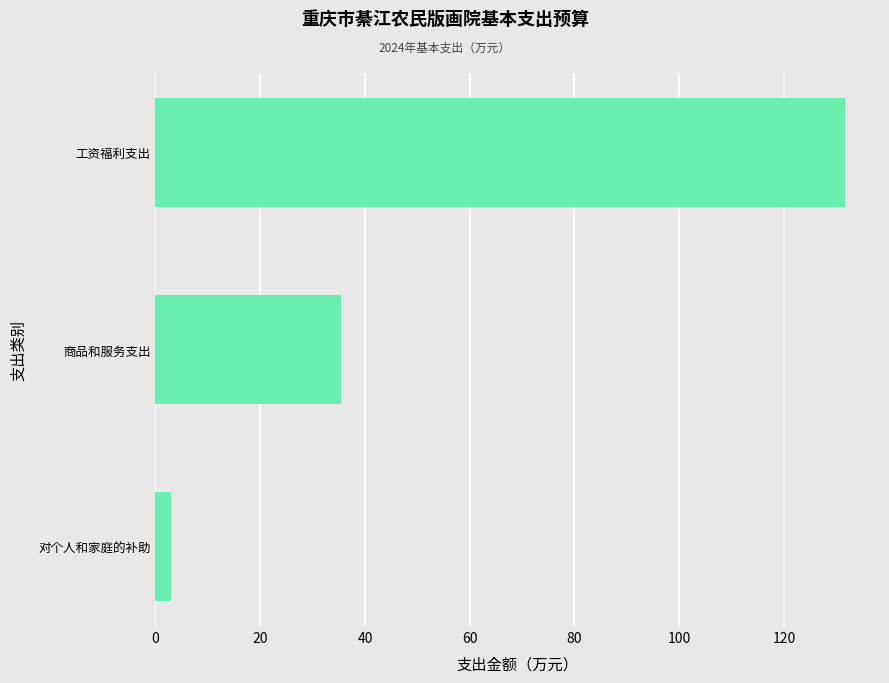

List the labels in order of value, smallest first.

对个人和家庭的补助, 商品和服务支出, 工资福利支出